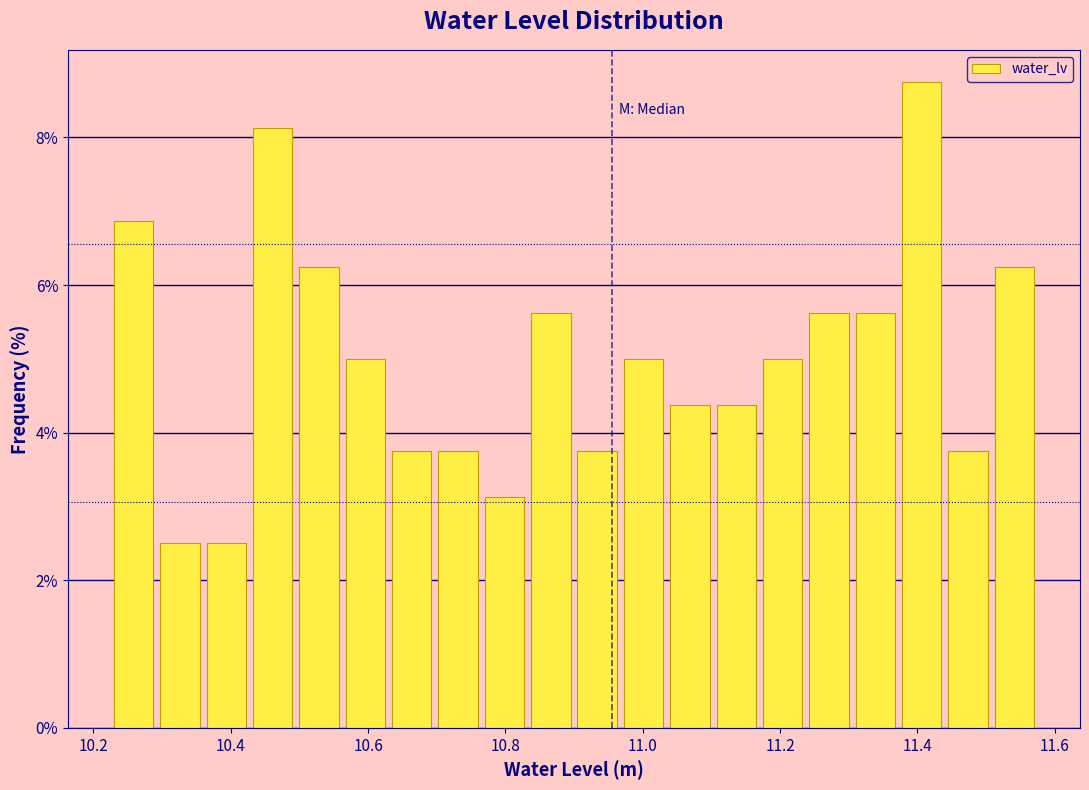

Read against the x-axis, roughly where is the centre of the tallest bar?

11.40